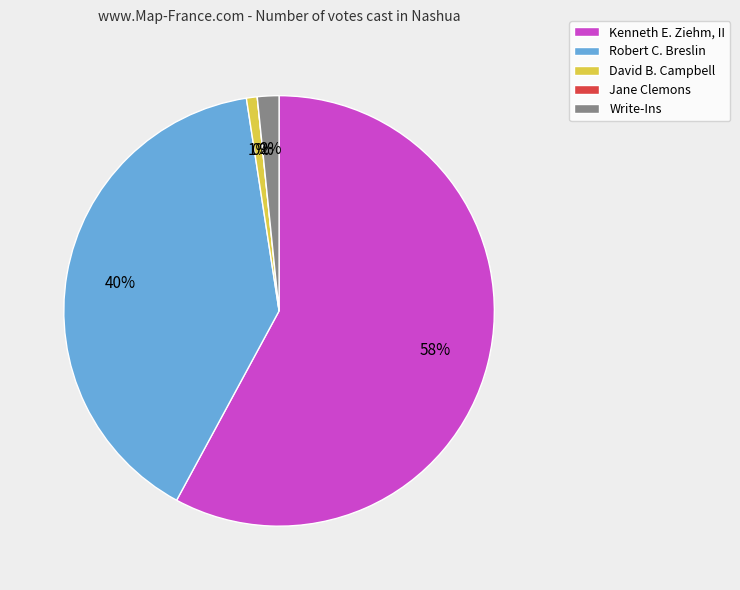

What is the total percentage of Kenneth E. Ziehm, II and David B. Campbell?

58.7%